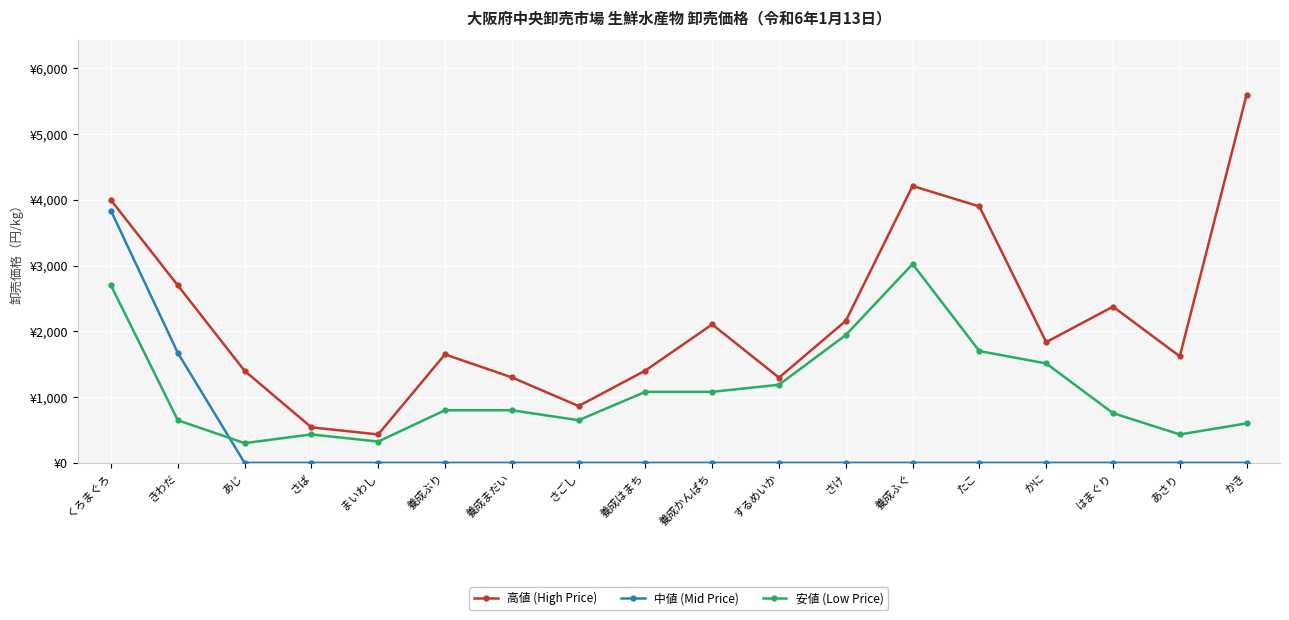

Which series has the largest range (max minus min)?

高値 (High Price)